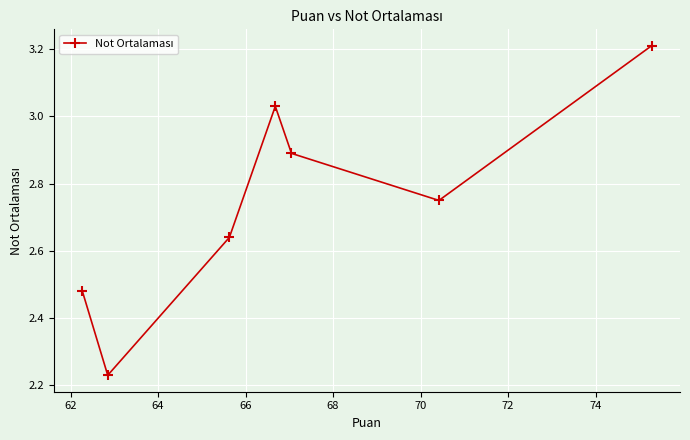

What is the greatest value displayed?

3.2